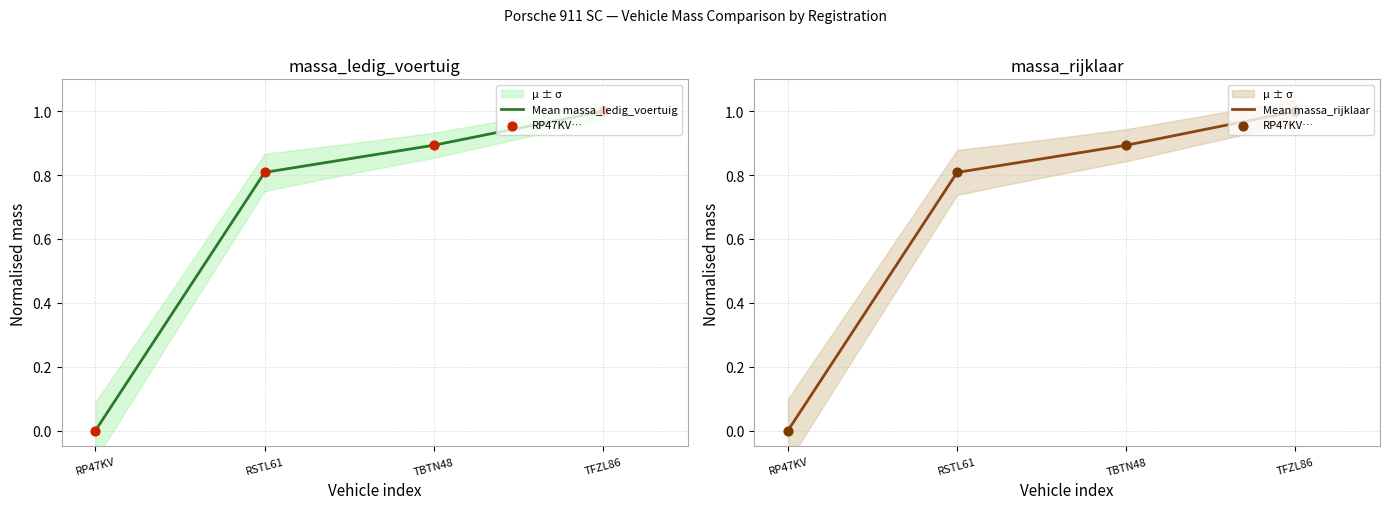

At which category is the sum across all series the highest?

TFZL86